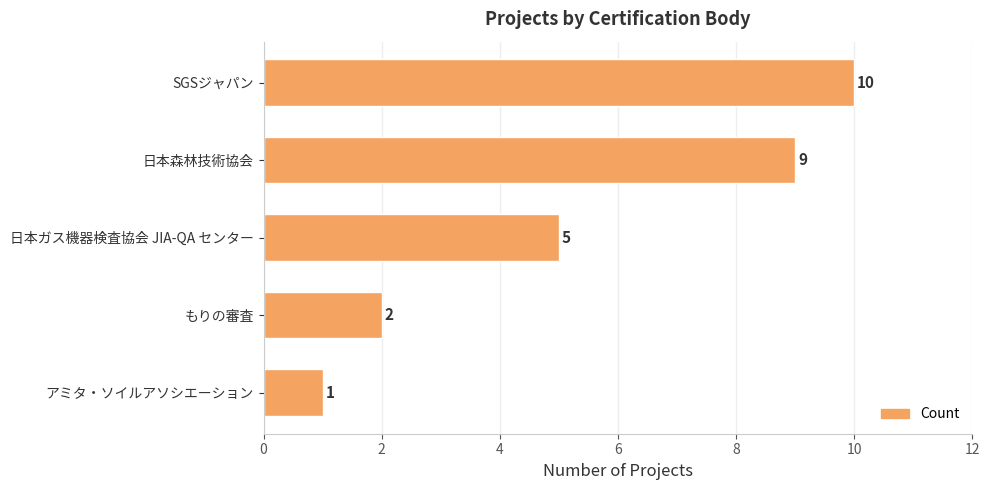

What is the ratio of the value at 日本ガス機器検査協会 JIA-QA センター to the value at SGSジャパン?

0.5